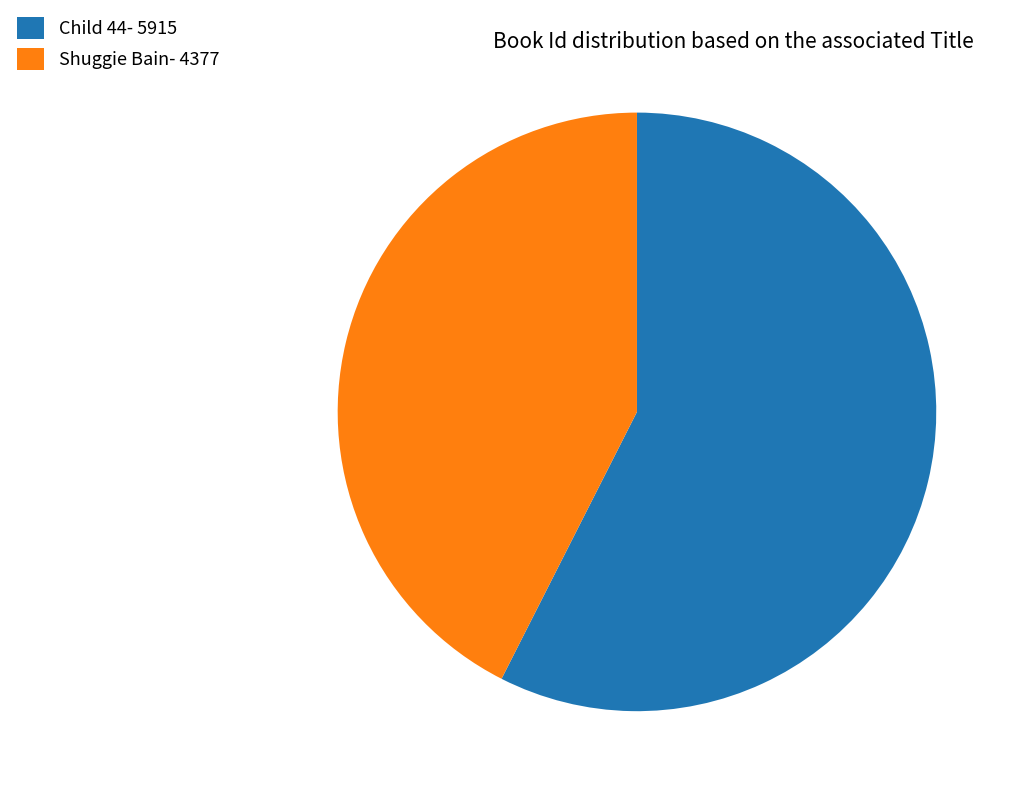

Approximately how many times larger is the value at Shuggie Bain compared to Child 44?

0.7